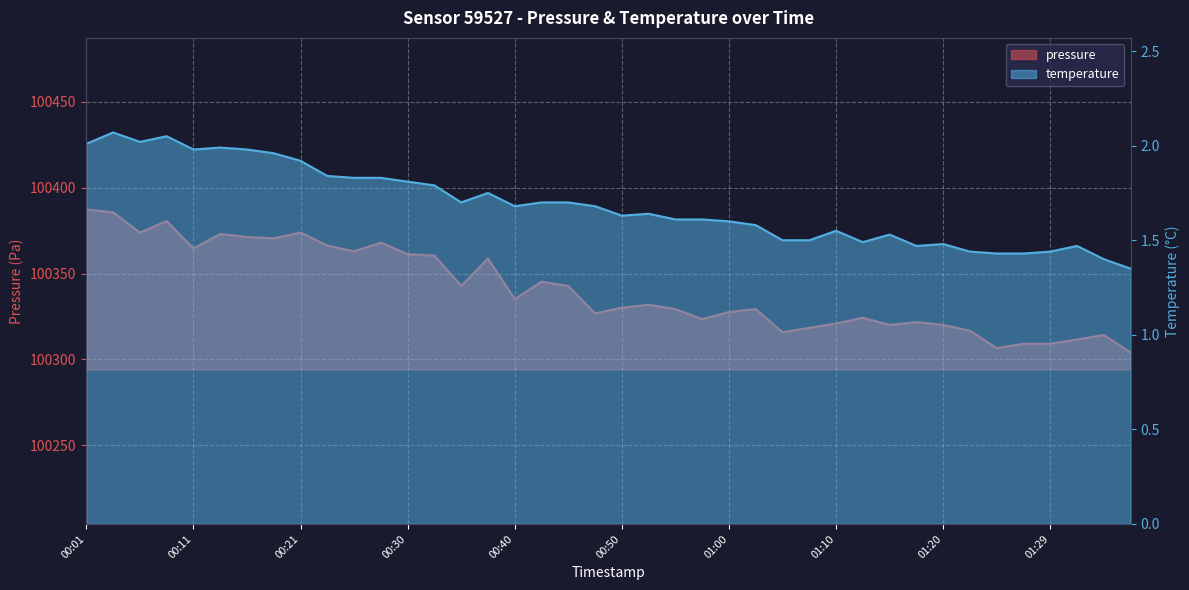

True or false: temperature and pressure intersect in this chart.

False